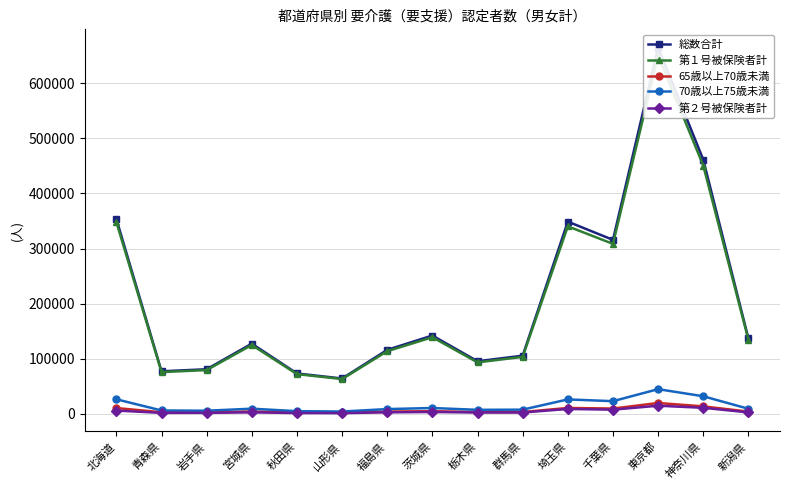

Which category has the lowest value in the 第１号被保険者計 series?

山形県